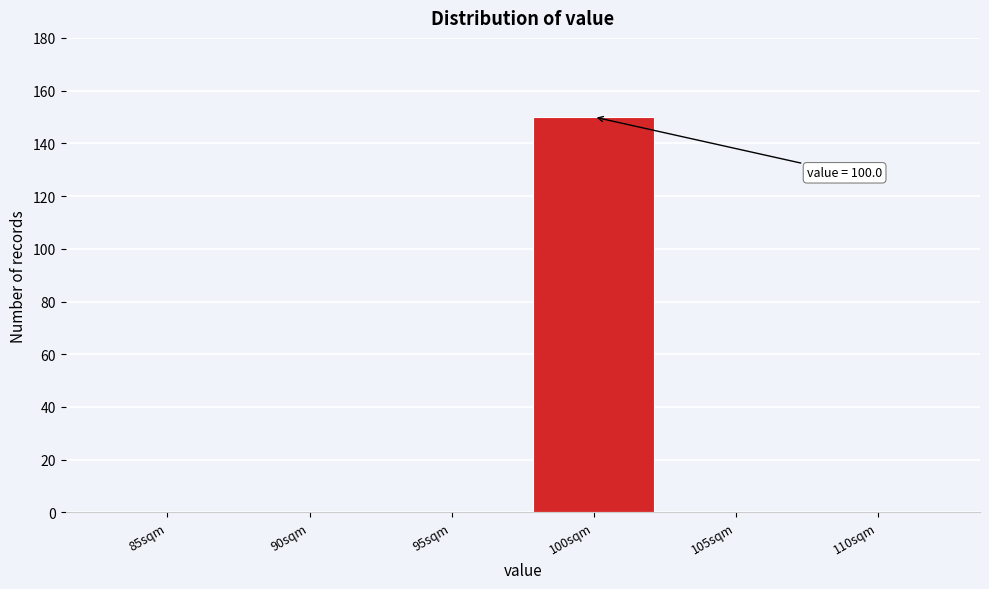

Reading left to right, list all the values displayed in this chart.

85sqm=0	90sqm=0	95sqm=0	100sqm=150	105sqm=0	110sqm=0